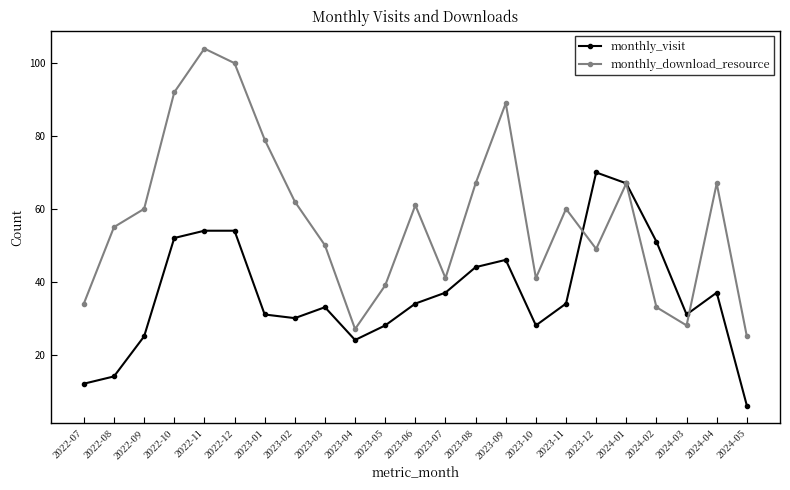

Rank the series by their average value, from highest to lowest.

monthly_download_resource, monthly_visit